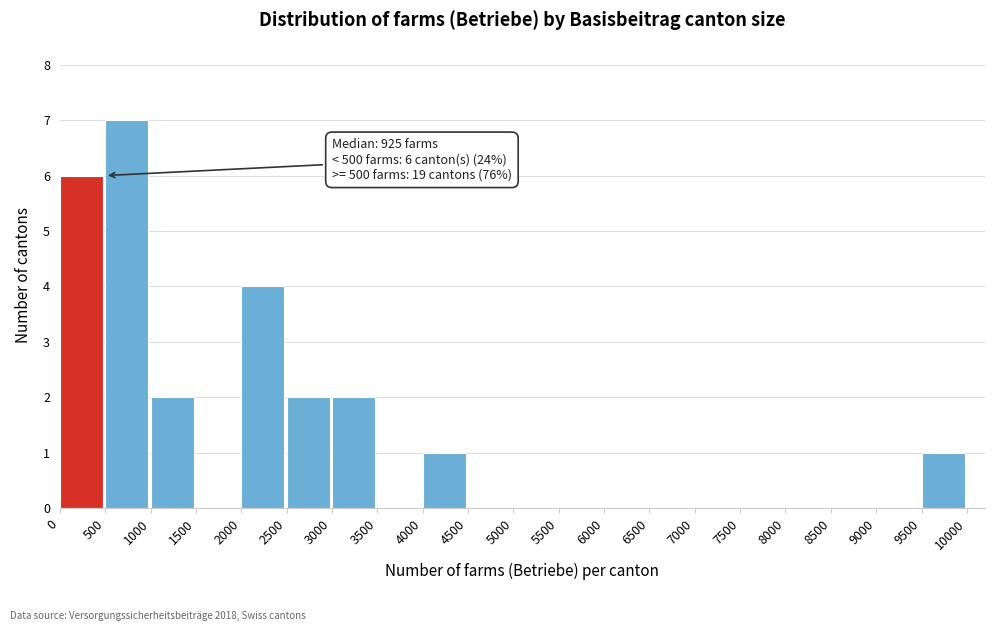

Which range on the x-axis has the tallest bar?

500 to 1000